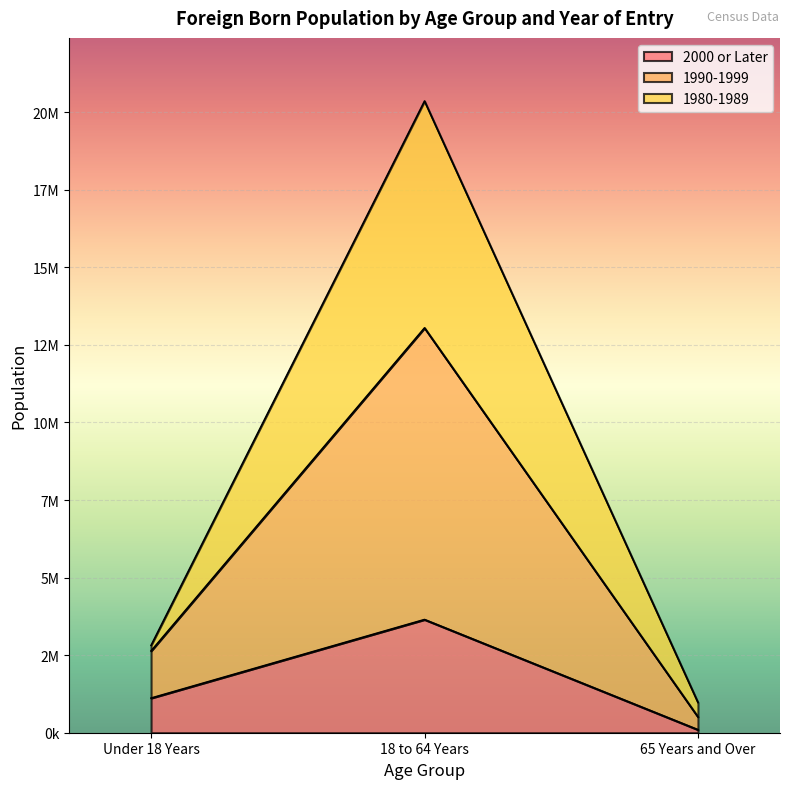

Read the 2000 or Later value at 65 Years and Over, to the nearest 100.

97700